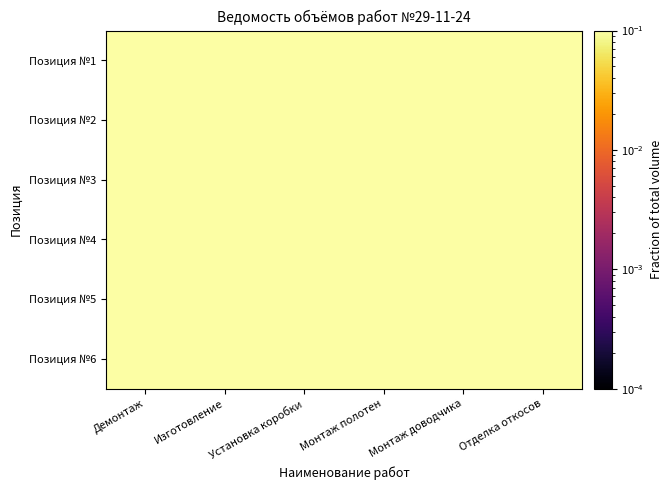

Reading right to left, transcribe all the data shown in this chart.

Позиция №1: Отделка откосов=0.6	Монтаж доводчика=0.2	Монтаж полотен=0.2	Установка коробки=0.2	Изготовление=0.2	Демонтаж=0.2
Позиция №2: Отделка откосов=1.0	Монтаж доводчика=0.2	Монтаж полотен=0.2	Установка коробки=0.2	Изготовление=0.2	Демонтаж=0.2
Позиция №3: Отделка откосов=0.8	Монтаж доводчика=0.2	Монтаж полотен=0.2	Установка коробки=0.2	Изготовление=0.2	Демонтаж=0.2
Позиция №4: Отделка откосов=0.2	Монтаж доводчика=0.2	Монтаж полотен=0.2	Установка коробки=0.2	Изготовление=0.2	Демонтаж=0.2
Позиция №5: Отделка откосов=0.2	Монтаж доводчика=0.2	Монтаж полотен=0.2	Установка коробки=0.2	Изготовление=0.2	Демонтаж=0.2
Позиция №6: Отделка откосов=0.2	Монтаж доводчика=0.2	Монтаж полотен=0.2	Установка коробки=0.2	Изготовление=0.2	Демонтаж=0.2